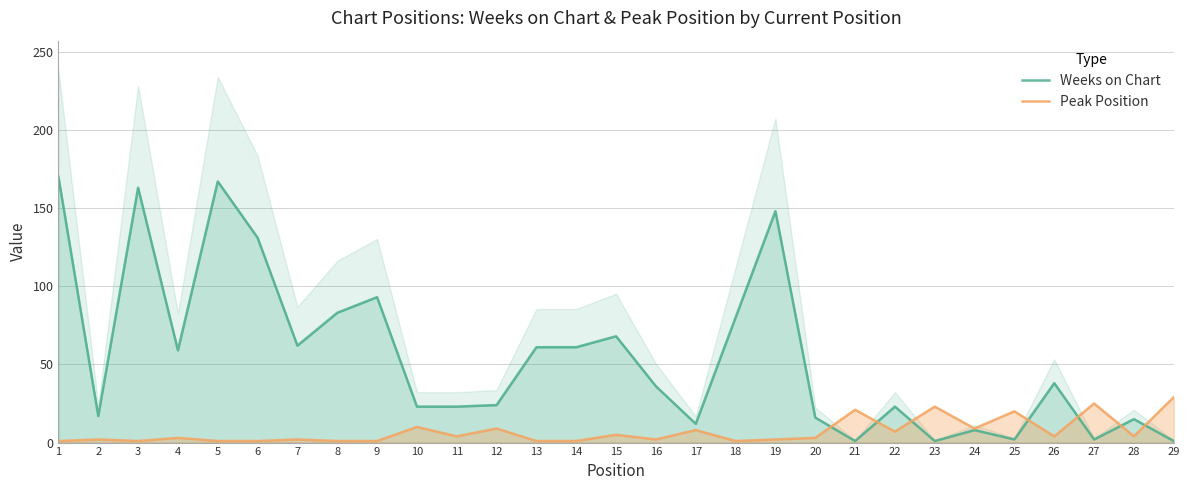

Count the number of data series in this chart.

2